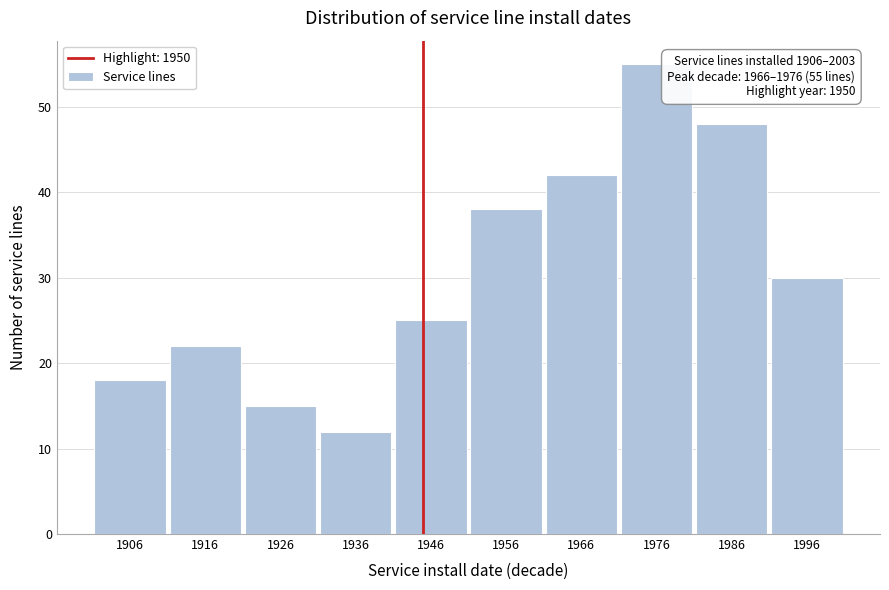

Reading left to right, what are all the values shown in this chart?

18	22	15	12	25	38	42	55	48	30